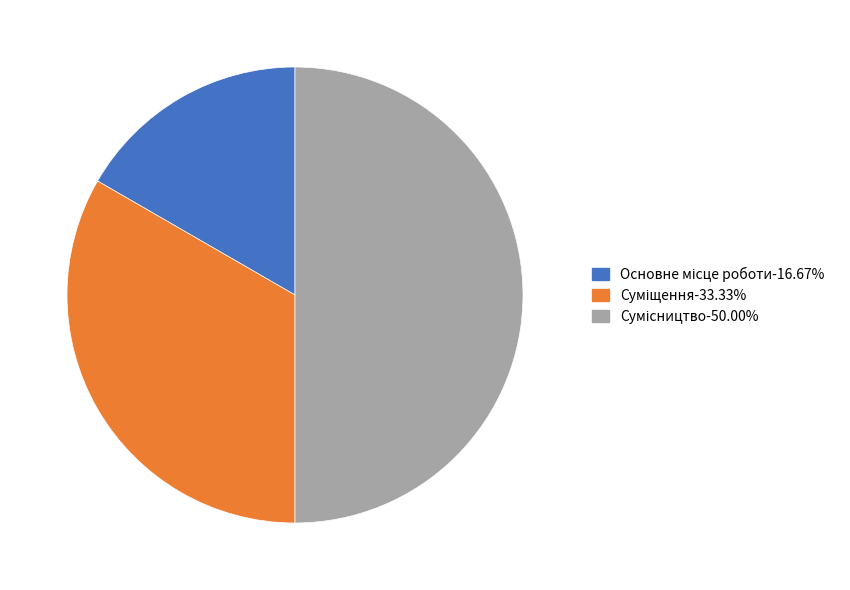

Count the number of slices in the pie.

3